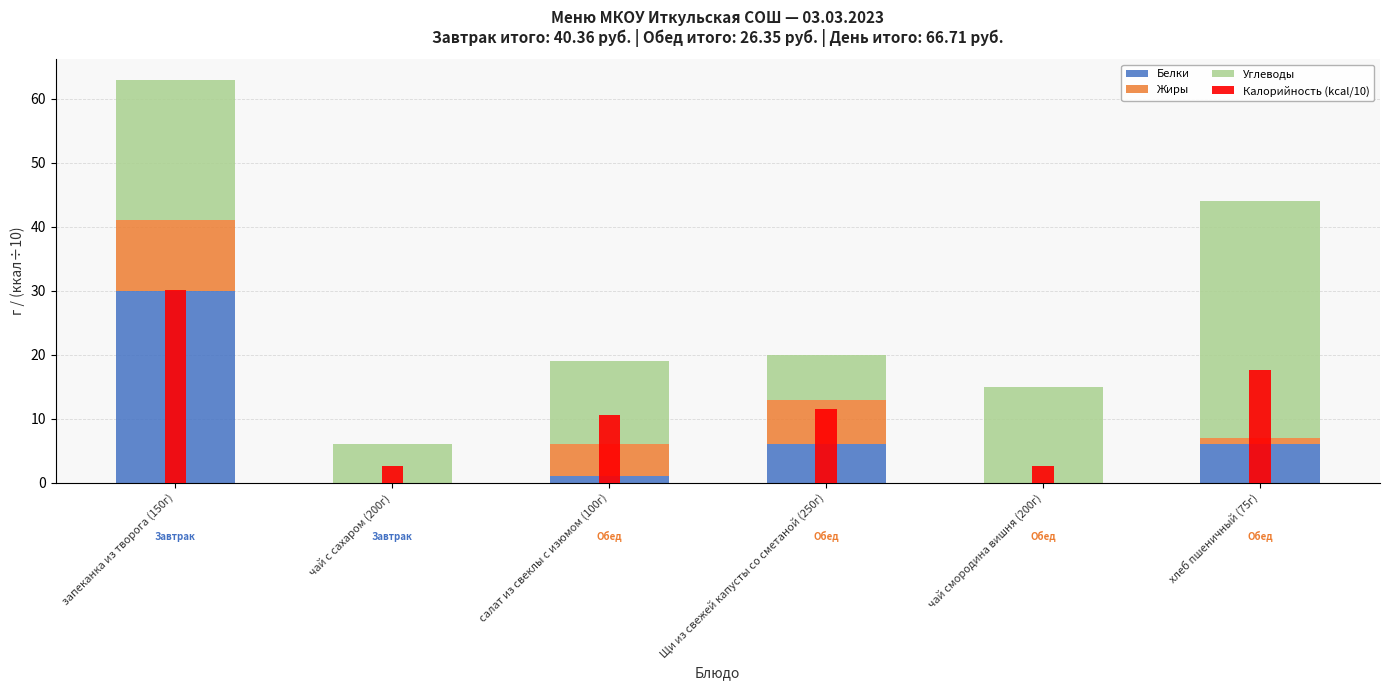

At which label does Углеводы first exceed 15?

запеканка из творога (150г)